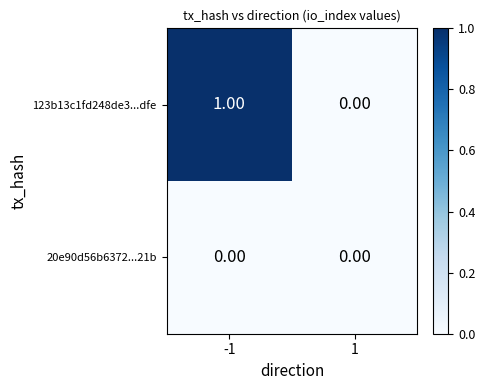

Rank the series by their maximum value, from highest to lowest.

123b13c1fd248de3...dfe, 20e90d56b6372...21b